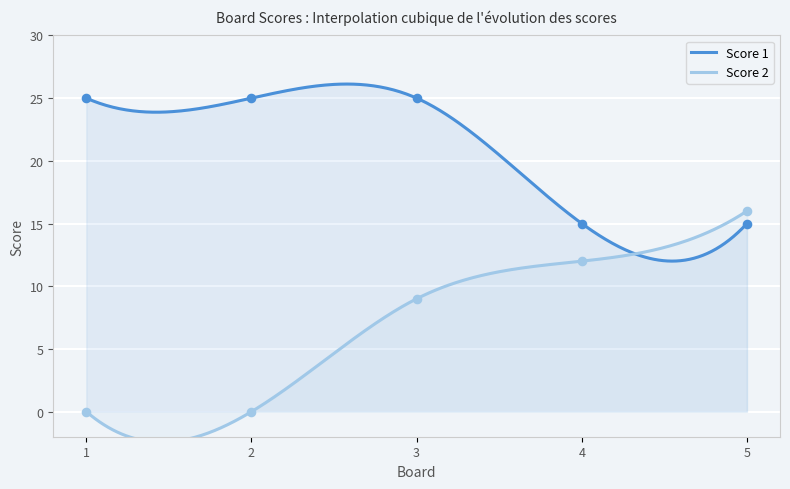

Which series has the largest total across all categories?

Score 1